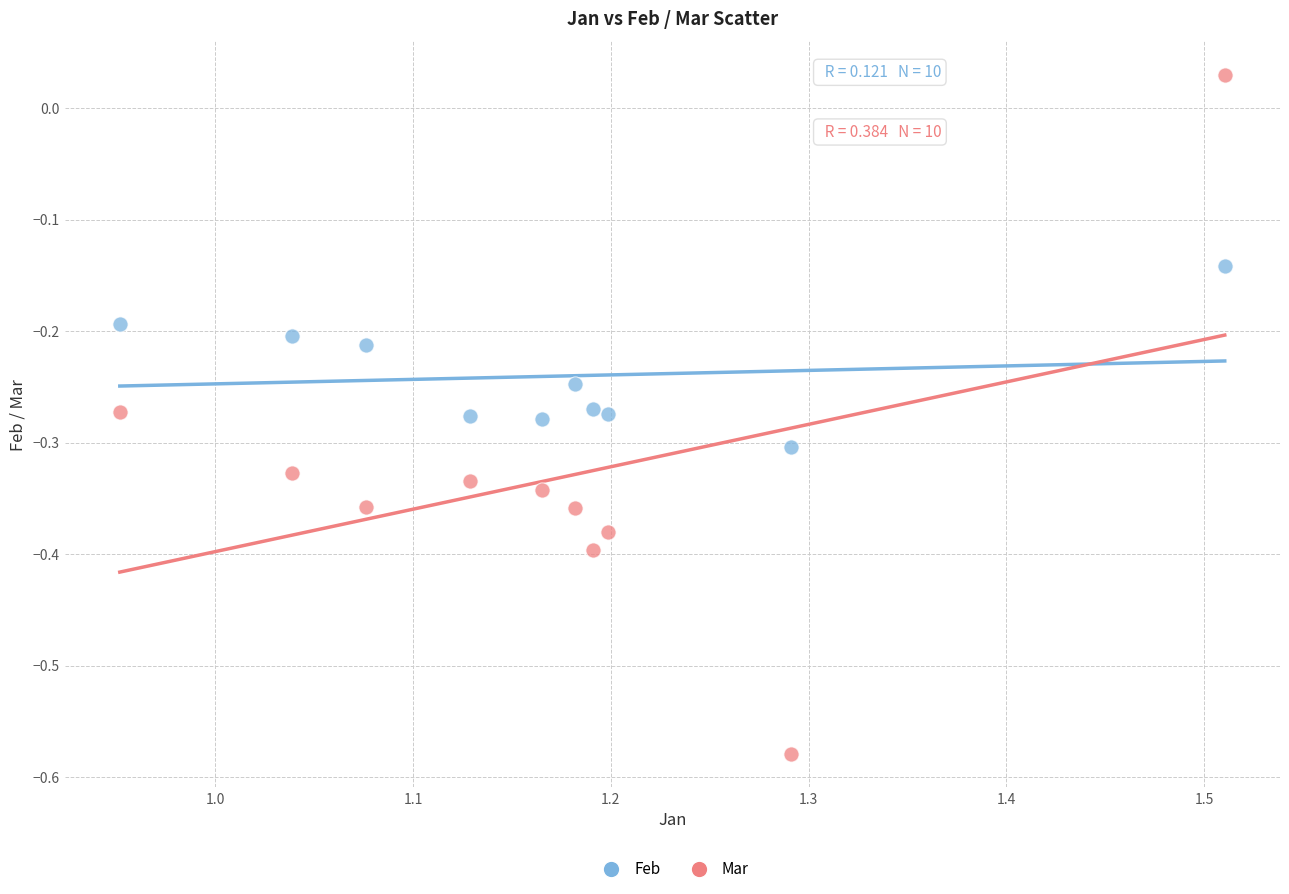

Which series has the largest Y range (max minus min)?

Mar